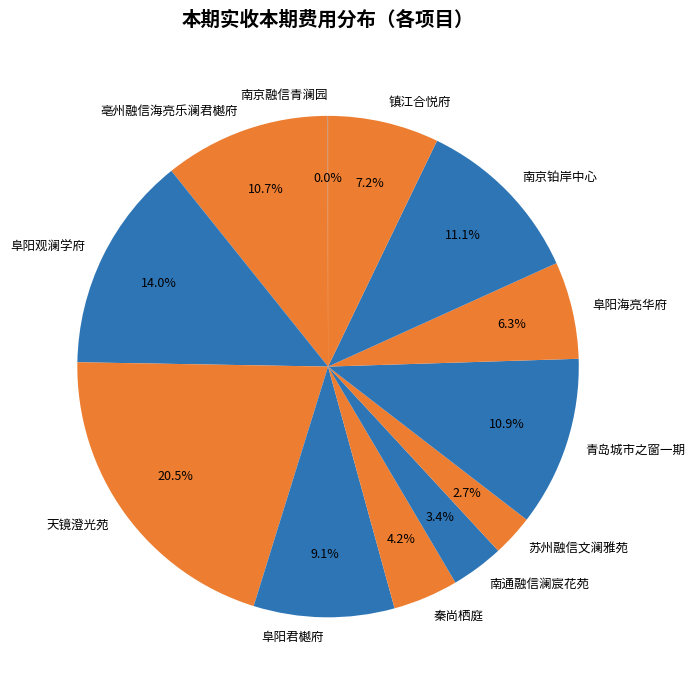

To the nearest percent, what is the average slice percentage?

8%